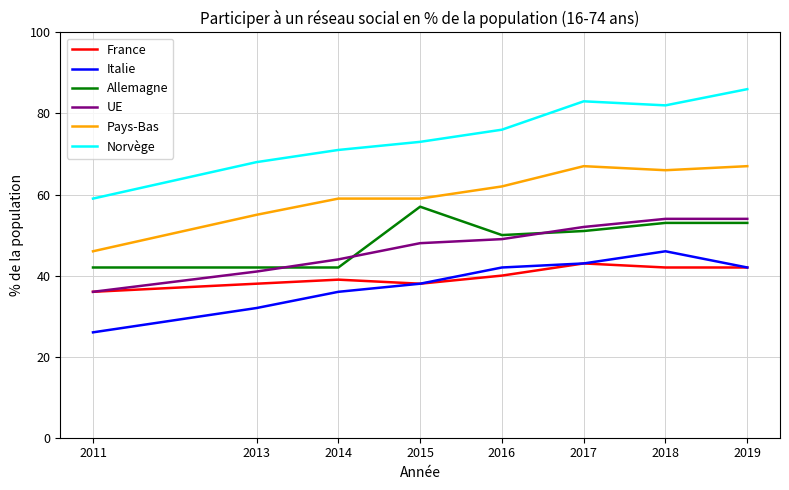

Count the number of data series in this chart.

6